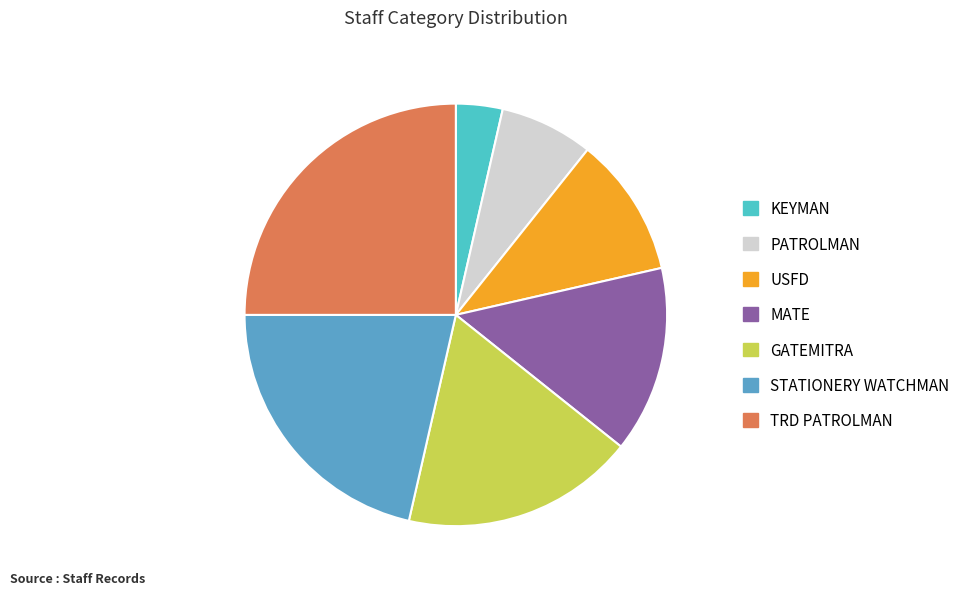

What is the largest slice in the pie chart?

TRD PATROLMAN